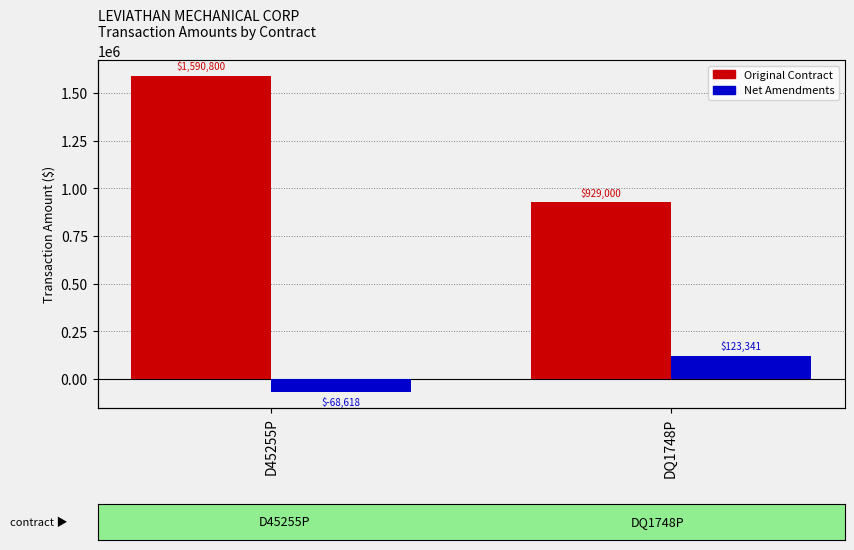

What are all the series names shown in the legend?

Original Contract, Net Amendments